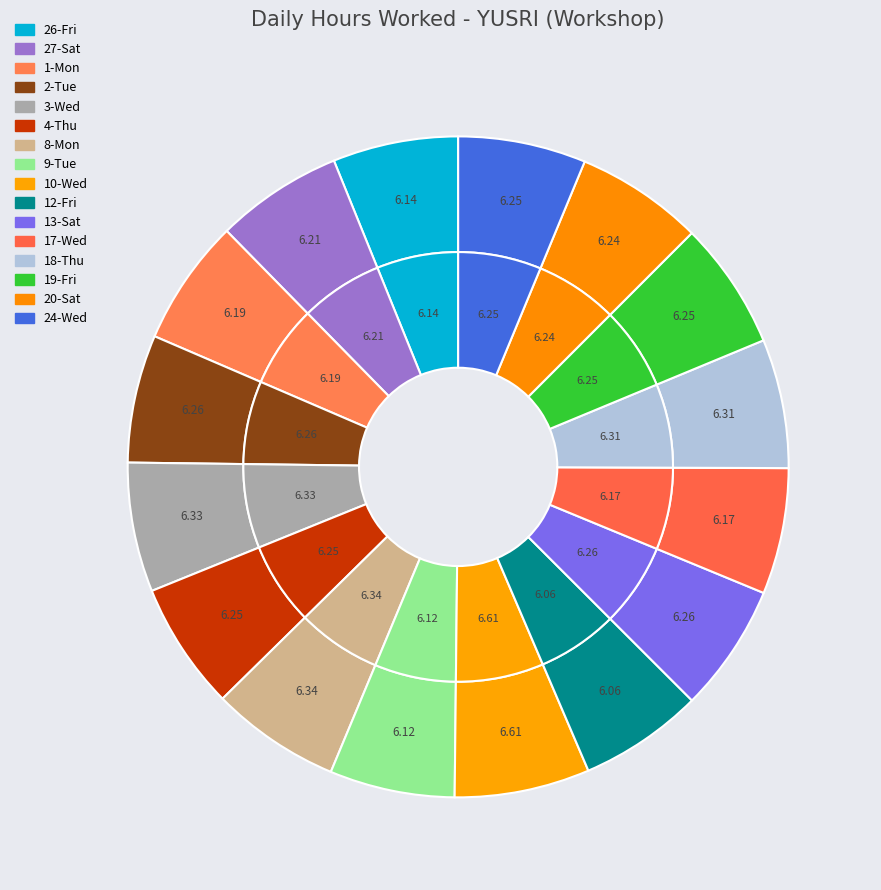

True or false: 2-Tue accounts for 15% of the total.

False